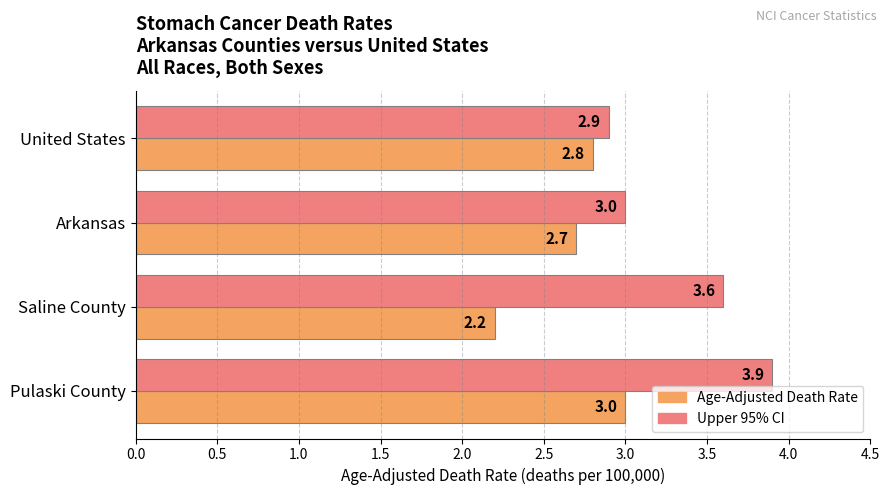

What is the maximum value for Age-Adjusted Death Rate?

3.0